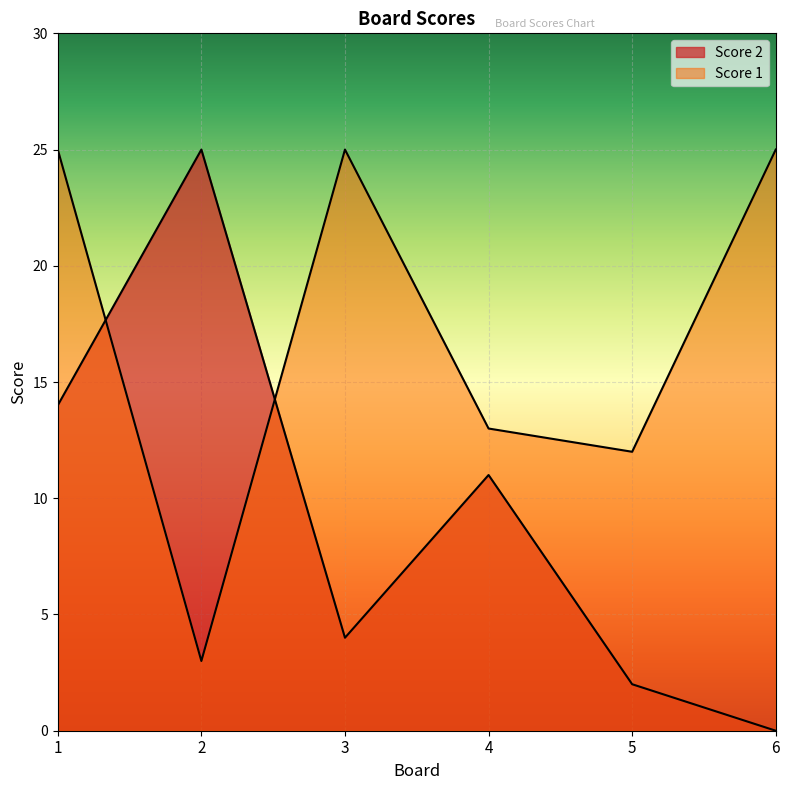

How many lines are shown in the chart?

2